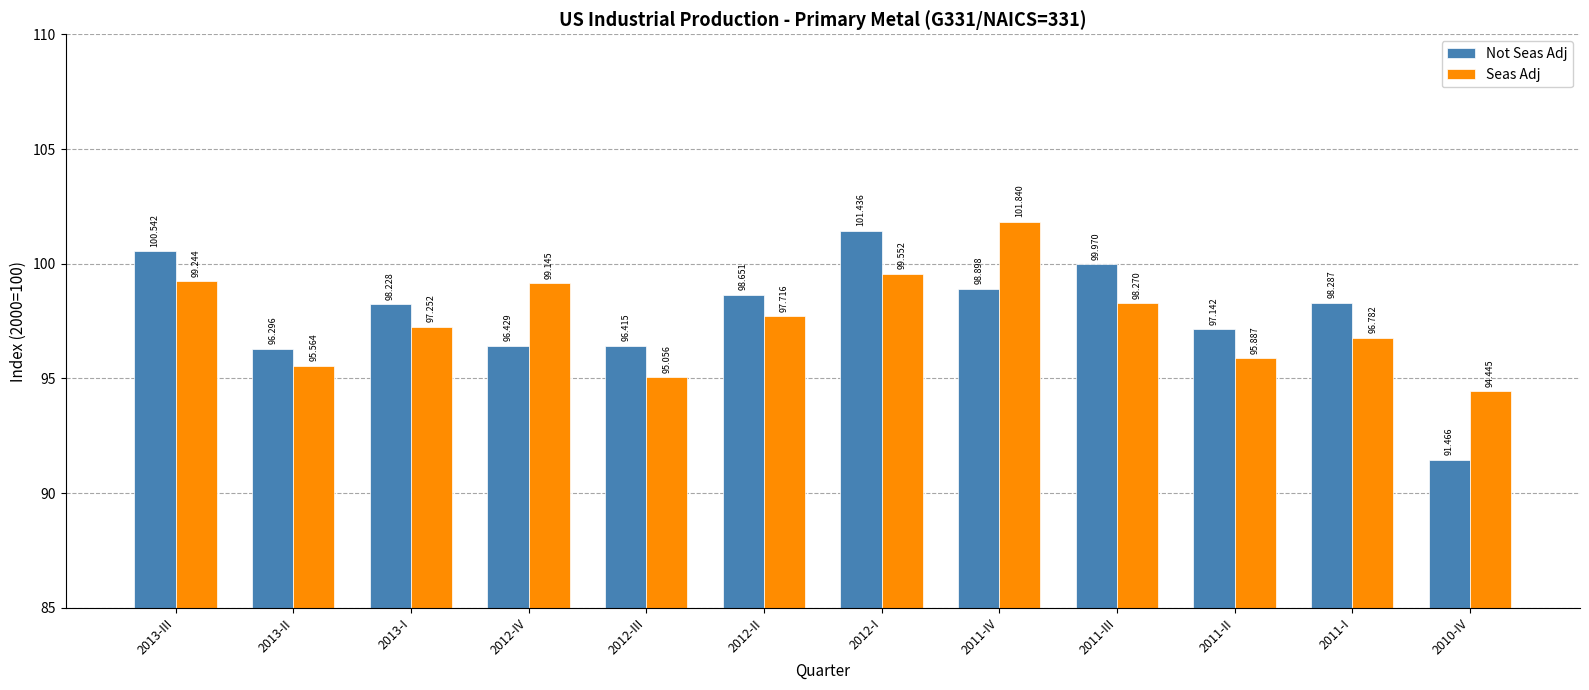

Are the bars horizontal?

No